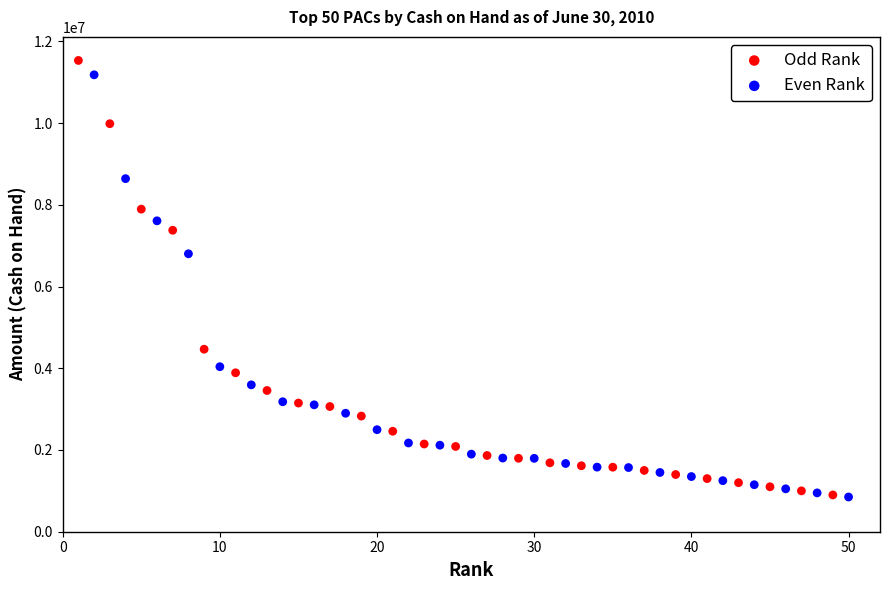

Which series has the widest spread of Y values?

Odd Rank